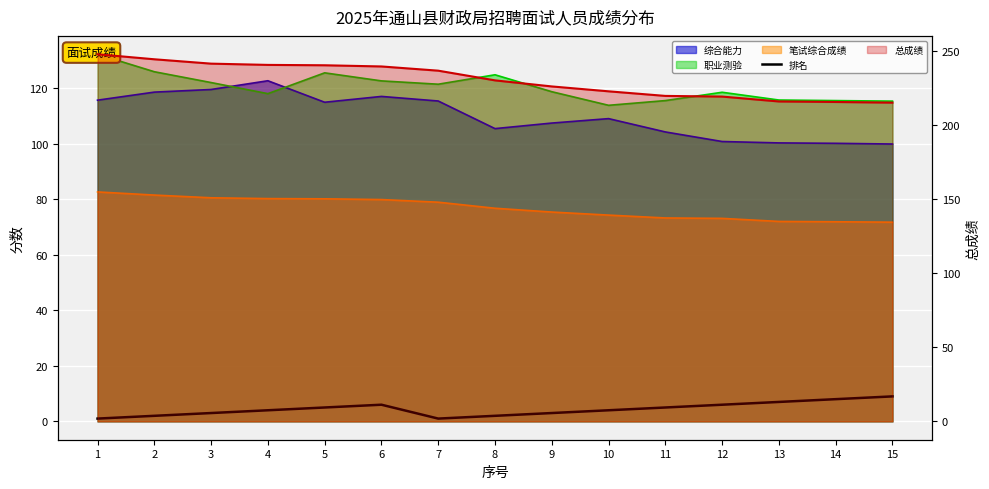

At which label does the data first exceed 4?

5